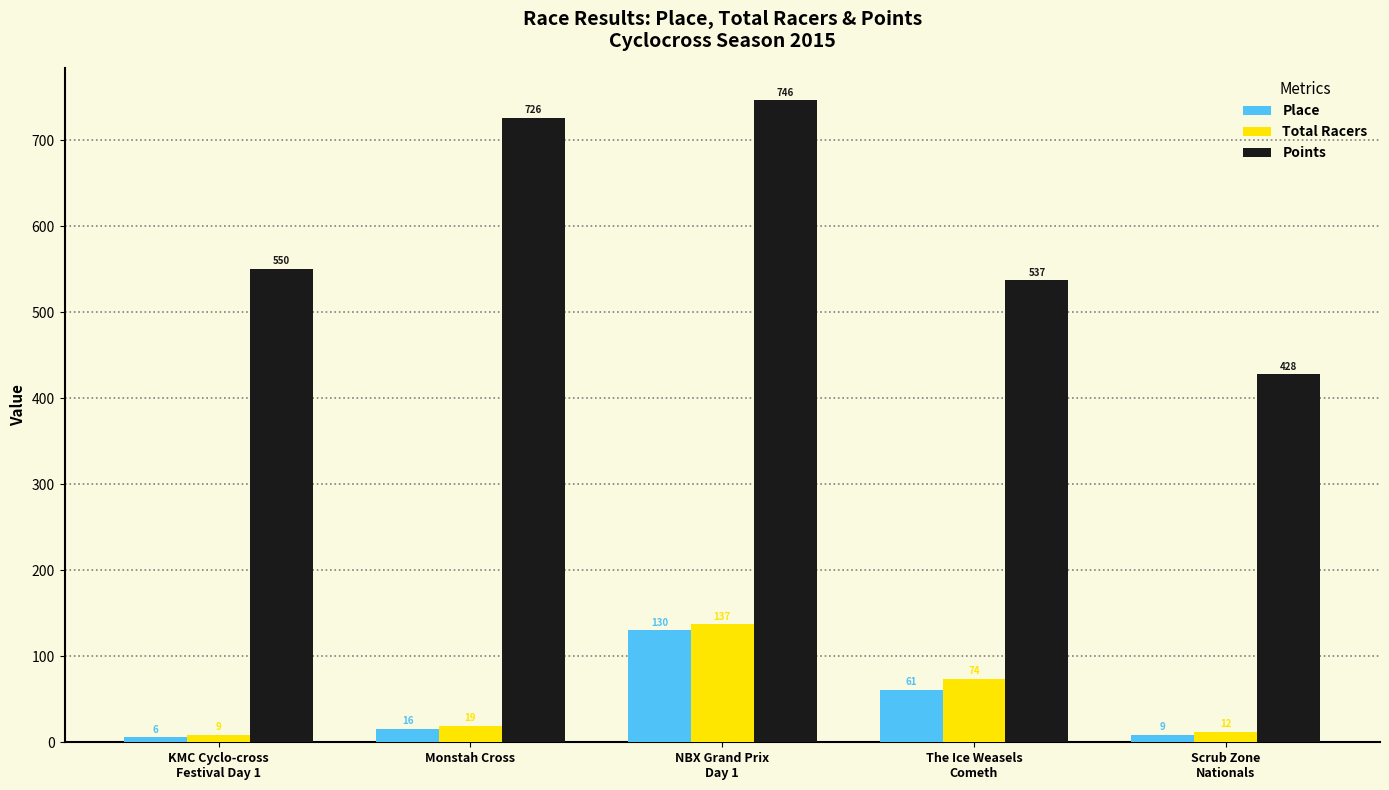

At which category is the sum across all series the highest?

NBX Grand Prix
Day 1